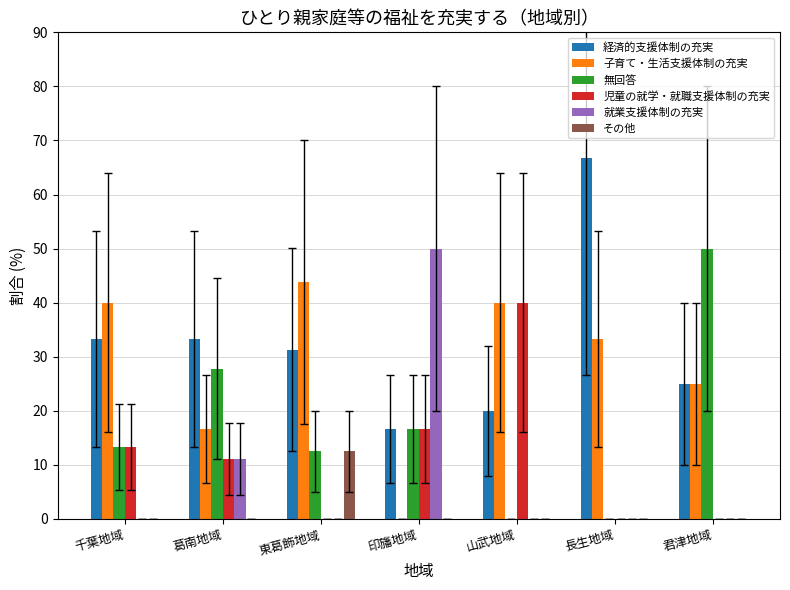

How many groups of bars are there?

7